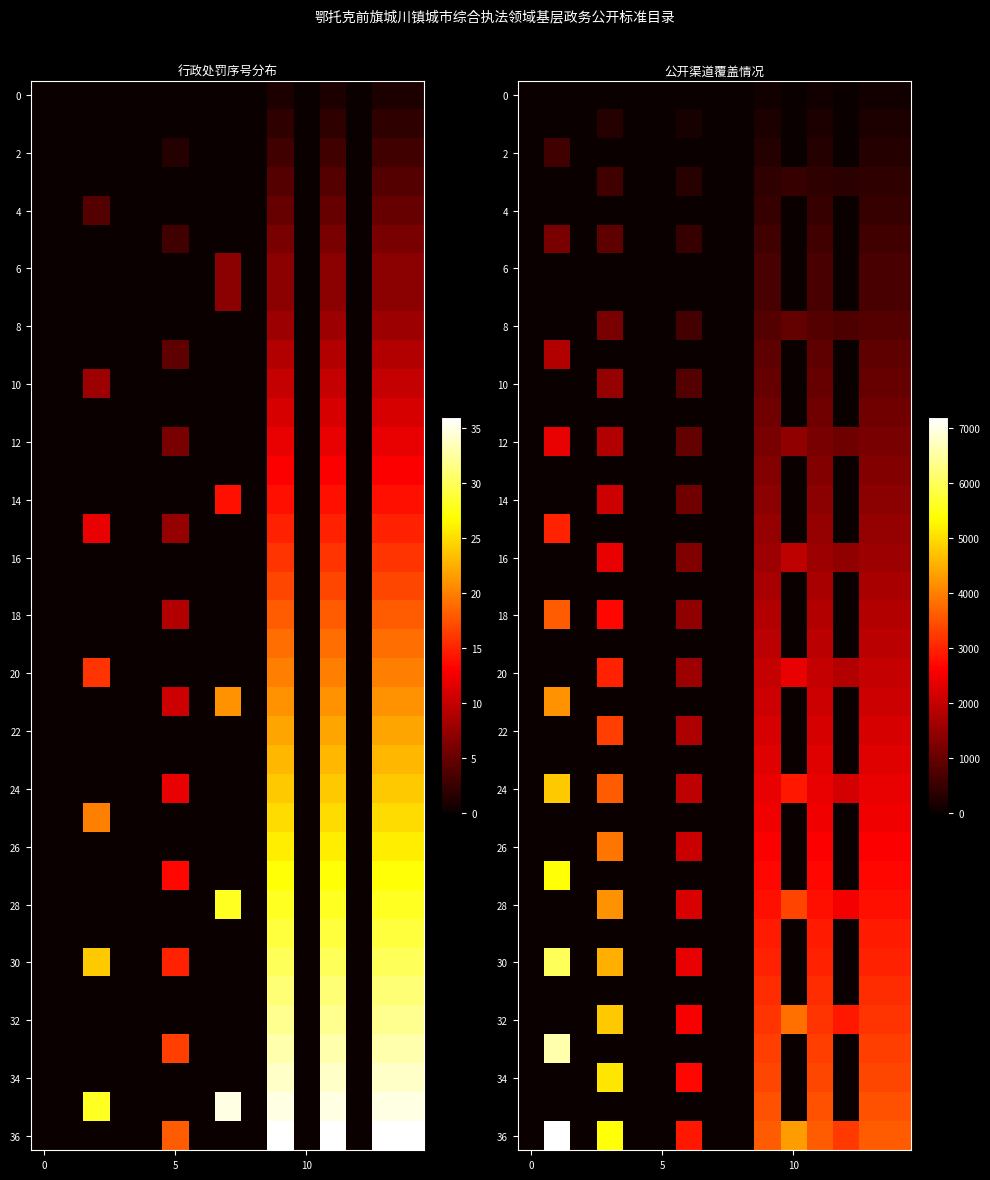

What is the difference between the second highest and minimum values in the 0 series?

100